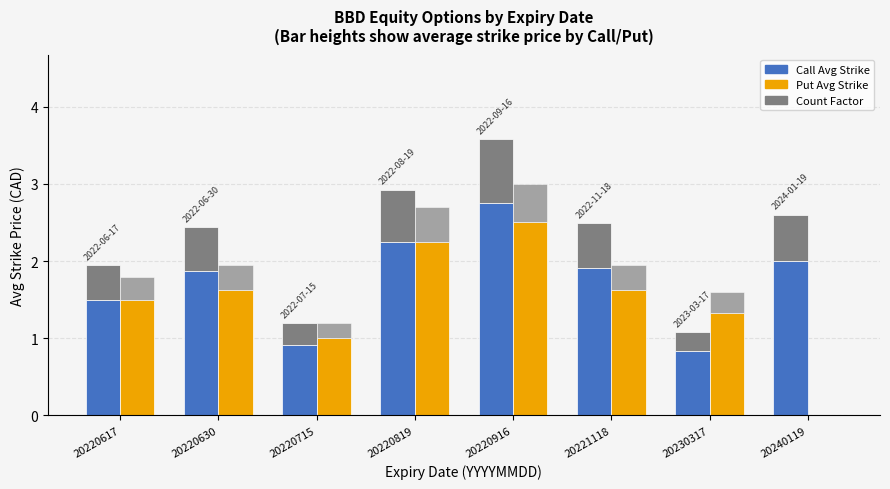

The value of Call Count Factor at 20230317 is 0.2. True or false?

True